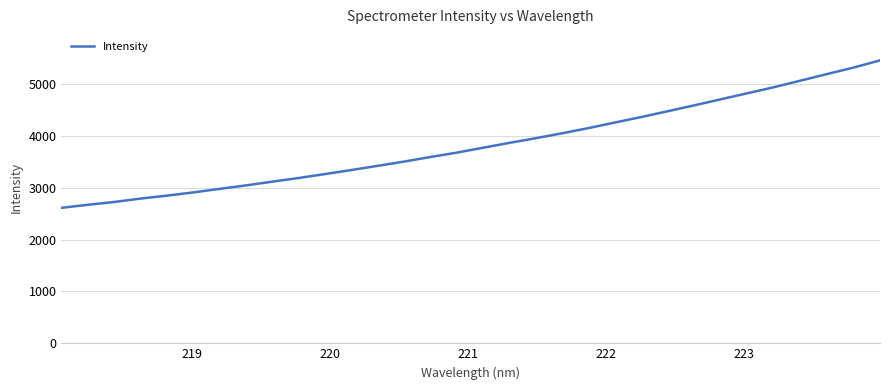

What is the difference between the maximum and minimum values?

2840.1